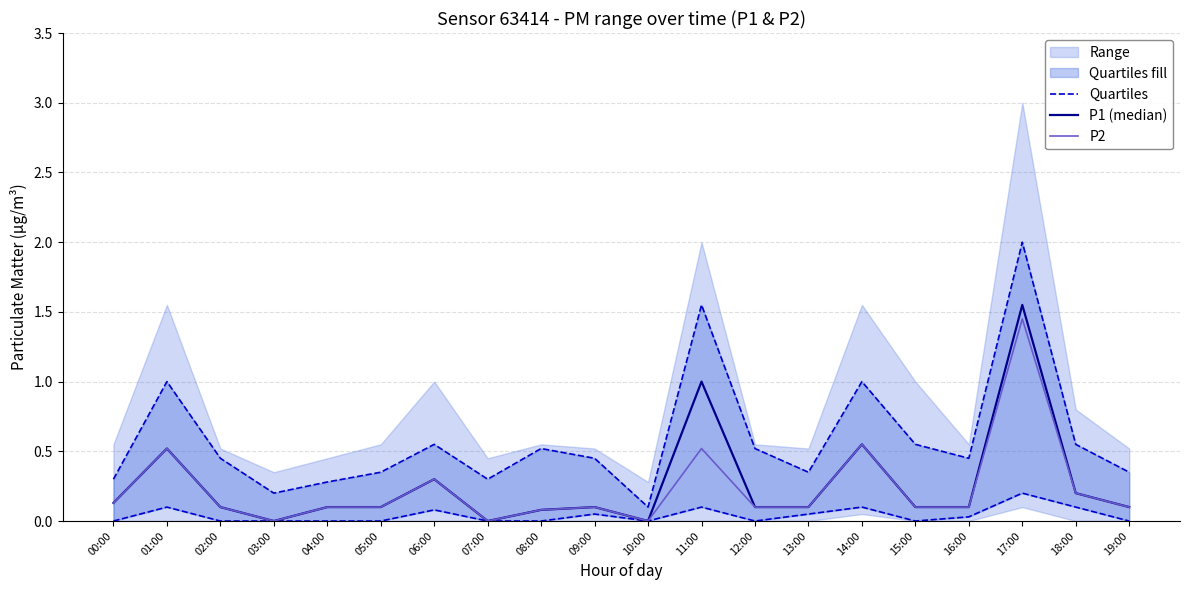

Where is the first local maximum for P1 (median)?

01:00